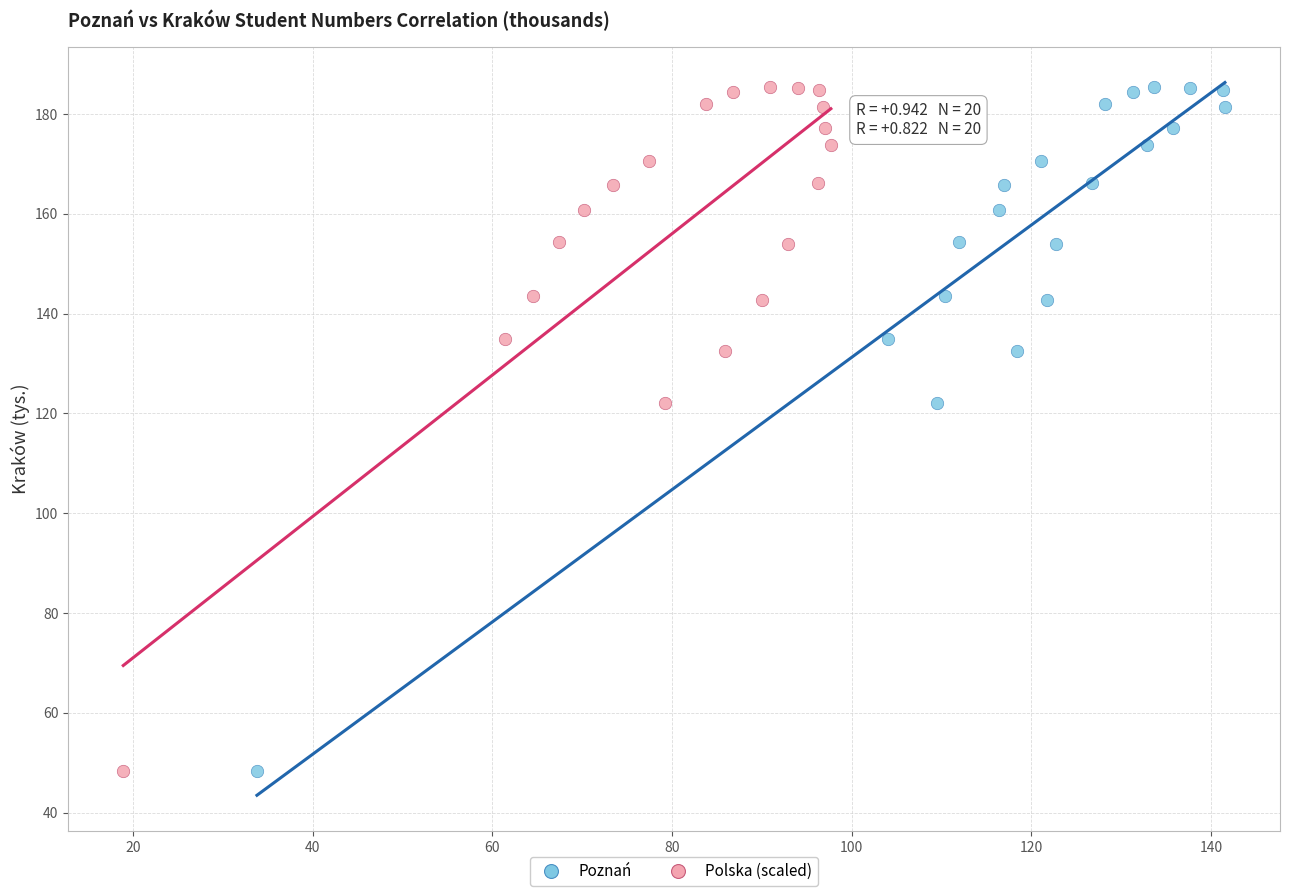

What are all the series names shown in the legend?

Poznań, Polska (scaled)